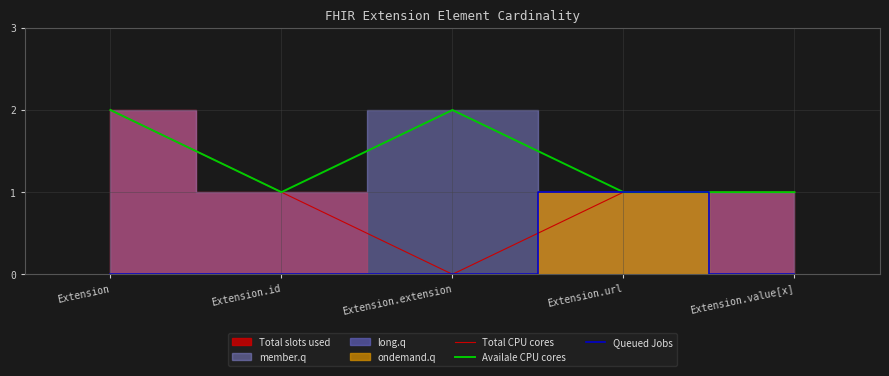

True or false: Queued Jobs and Availale CPU cores intersect in this chart.

False